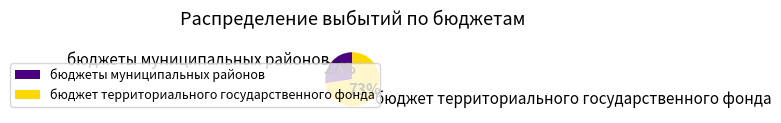

Which category has the smallest portion of the pie?

бюджеты муниципальных районов